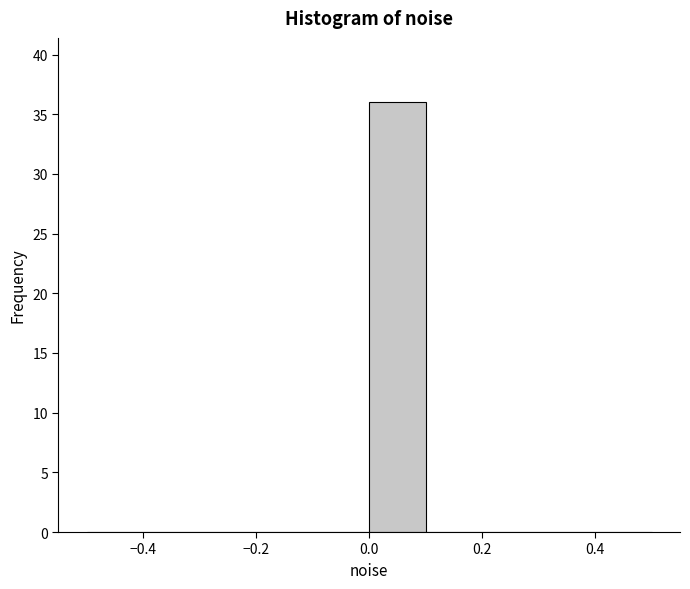

What is the height of the bar covering 0.0 to 0.1 on the x-axis? The values are not printed on the chart, so give them approximately, as read against the axis.

36